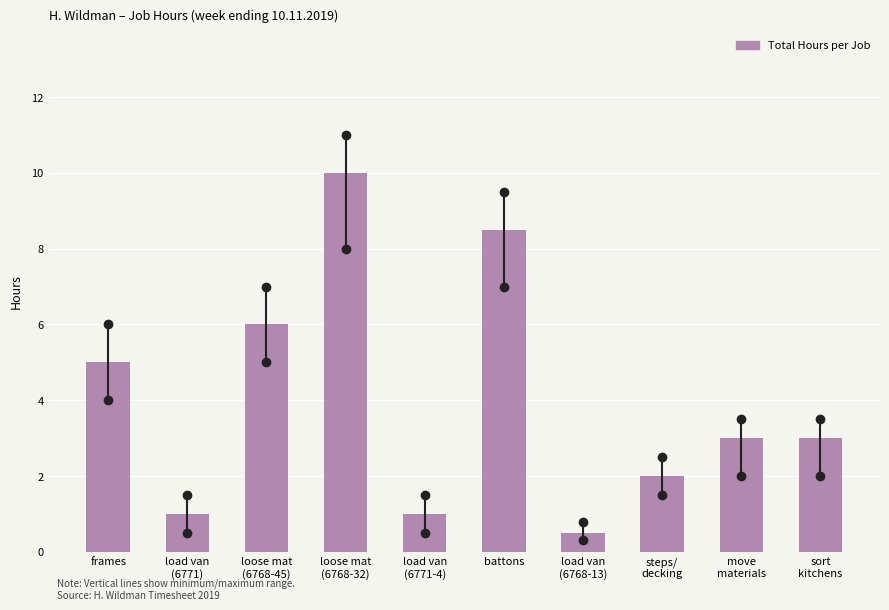

Reading left to right, transcribe all the data shown in this chart.

5.0	1.0	6.0	10.0	1.0	8.5	0.5	2.0	3.0	3.0